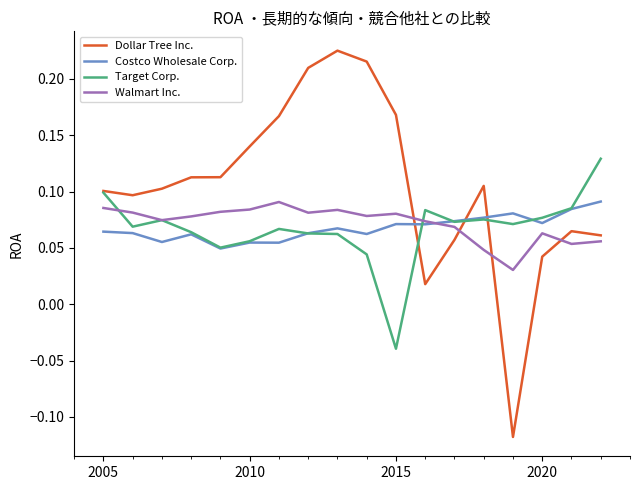

Which series has the widest spread of values?

Dollar Tree Inc.